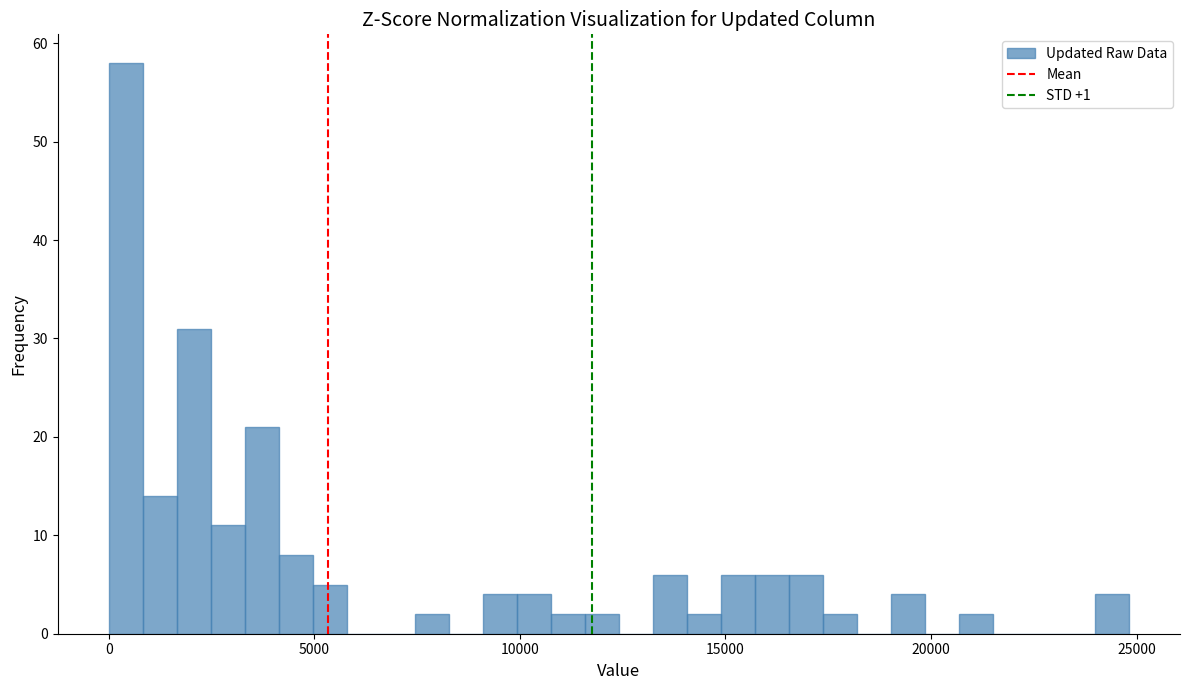

Read against the x-axis, roughly where is the centre of the tallest bar?

500